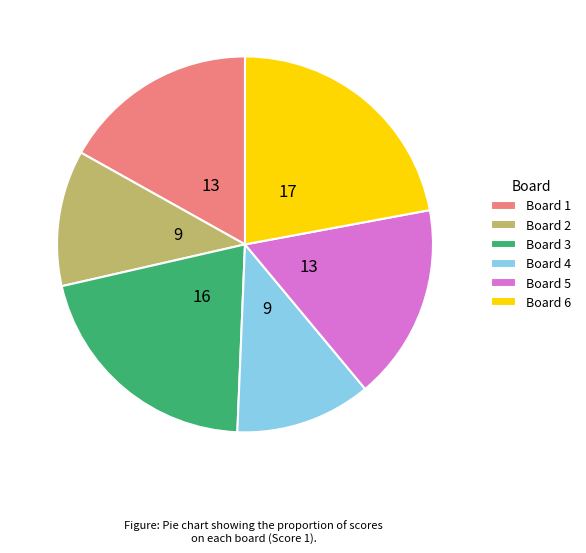

Which slice is the largest?

Board 6